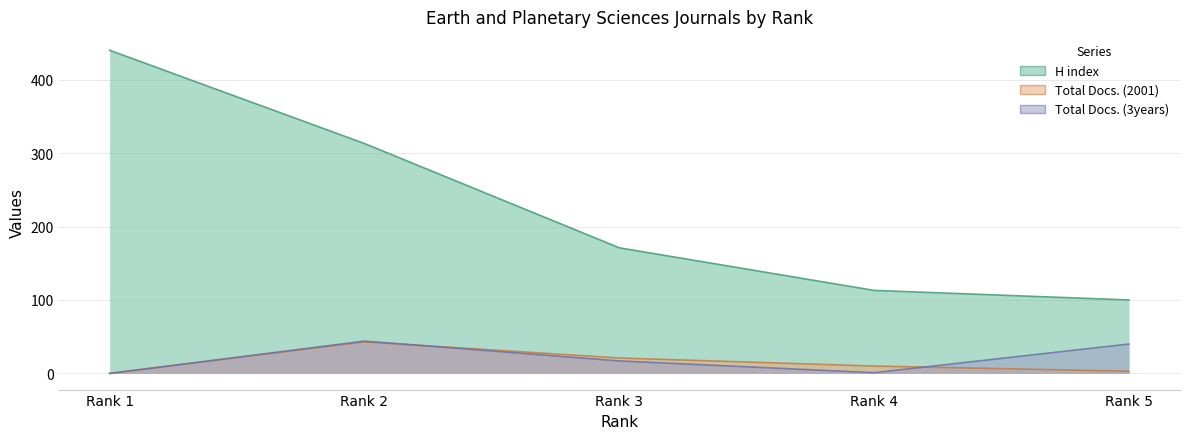

What is the difference between the maximum and minimum values in the H index series?

340